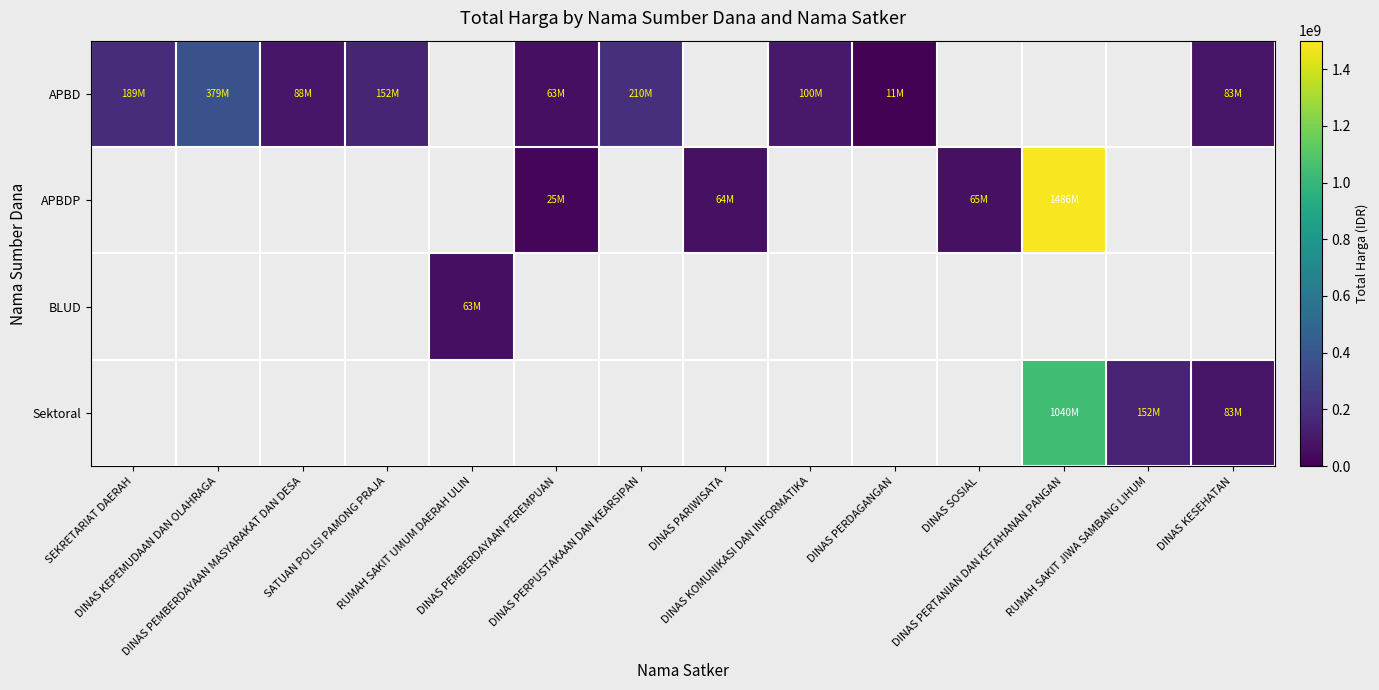

Which label corresponds to the largest value in the chart?

DINAS PERTANIAN DAN KETAHANAN PANGAN